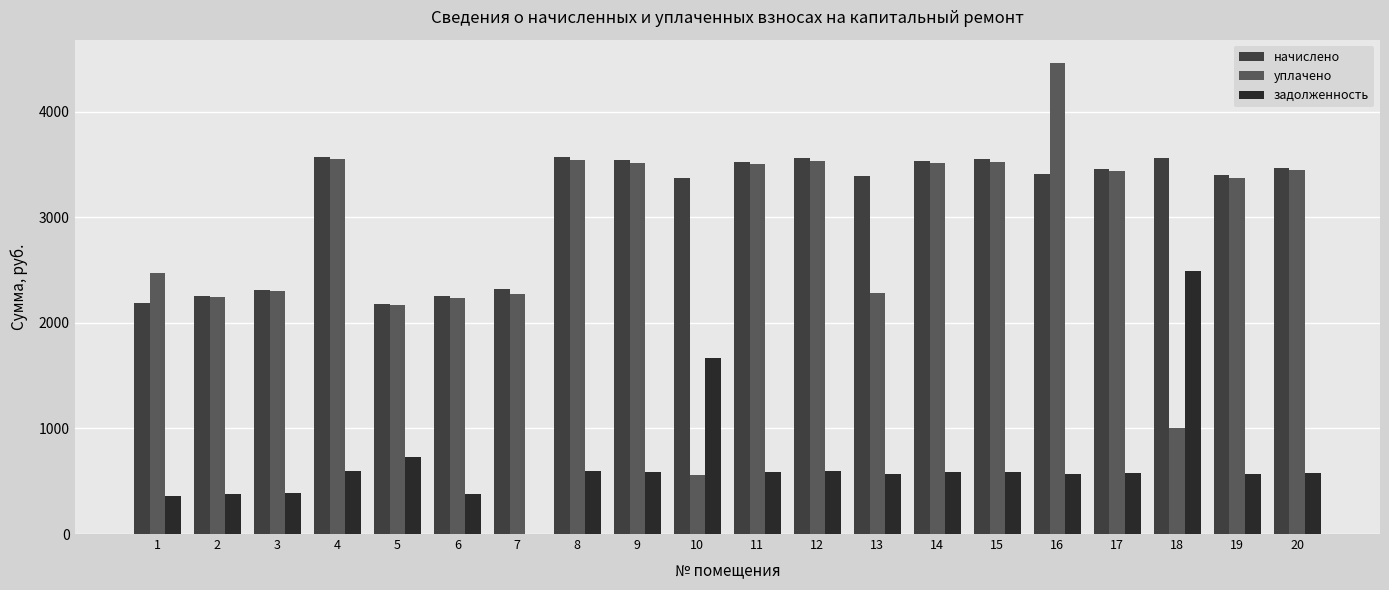

What is the value of the уплачено bar at the 9th from the left?

3517.3